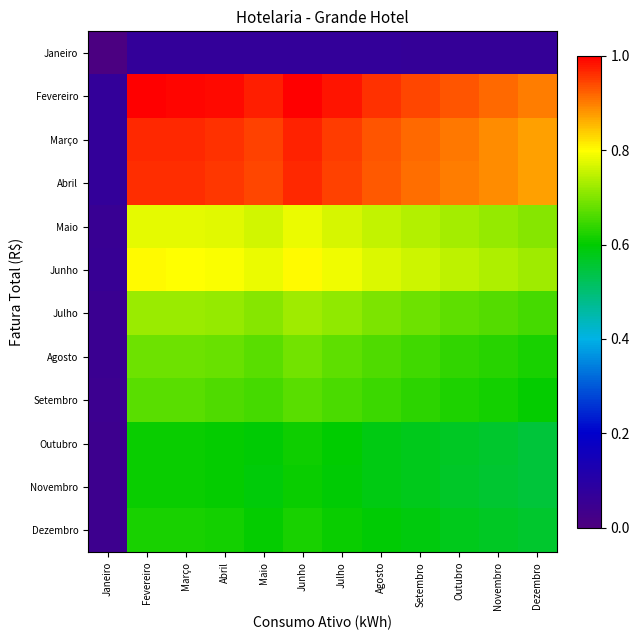

What is the difference between the highest and lowest values at Abril?

0.9